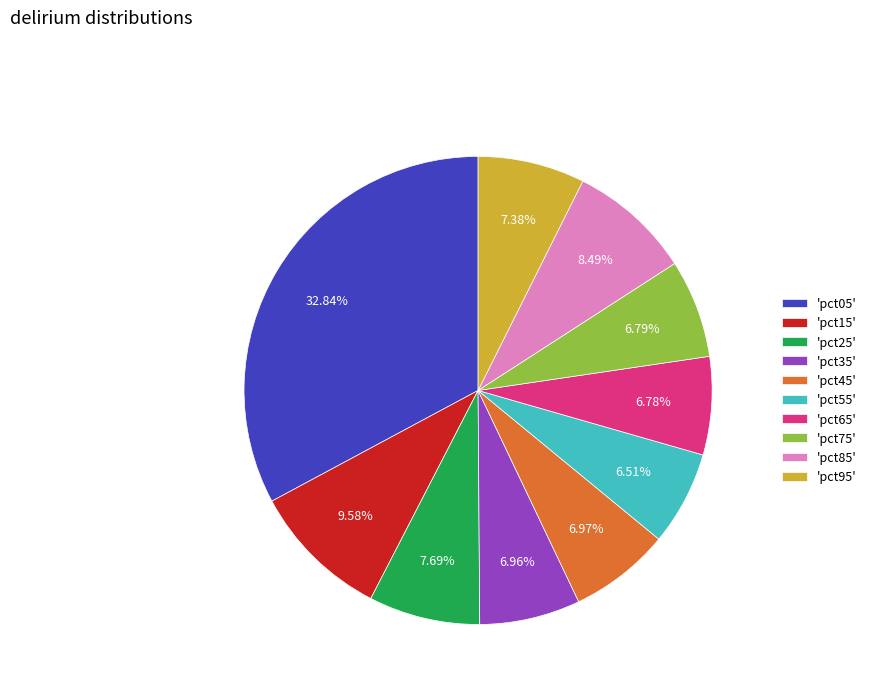

Does any single category account for the majority?

No